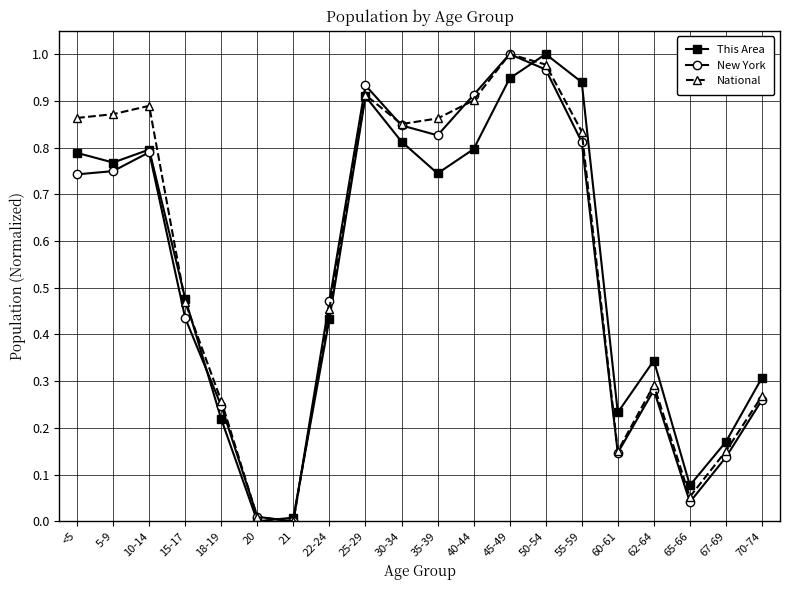

Which series has the largest total across all categories?

National